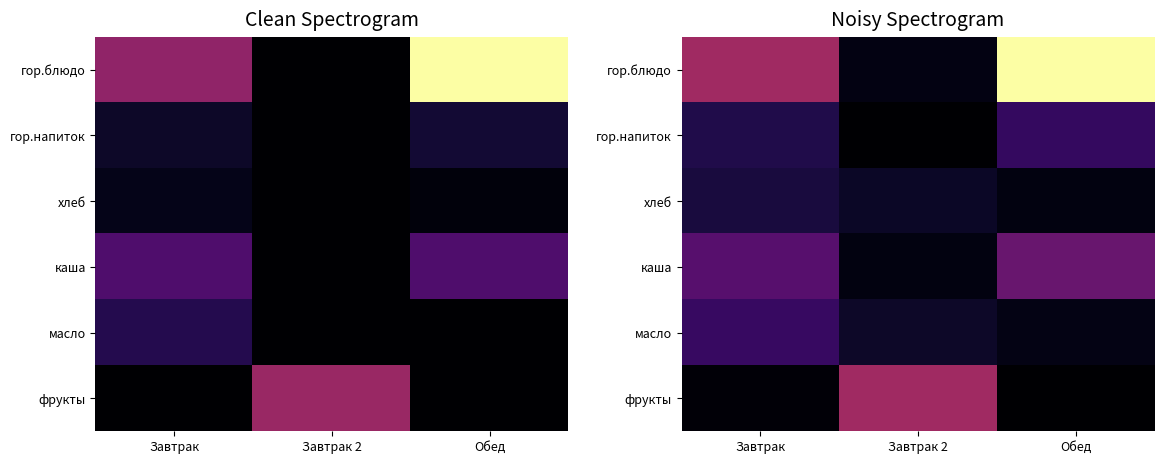

Which series changed the most between Завтрак 2 and Обед?

гор.блюдо